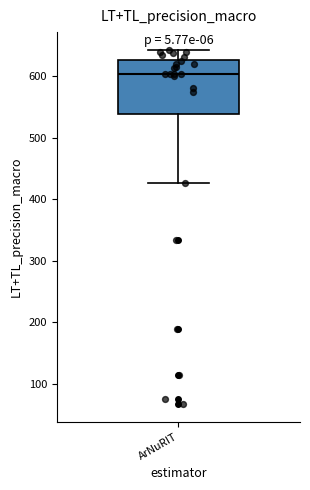

Read this box plot against the y-axis: the position of the median line, the range covered by the box, and the ends of both whiskers. The values are not printed on the chart, so give them approximately, as read against the axis.

median 600, box 540 to 630, whiskers 430 to 640